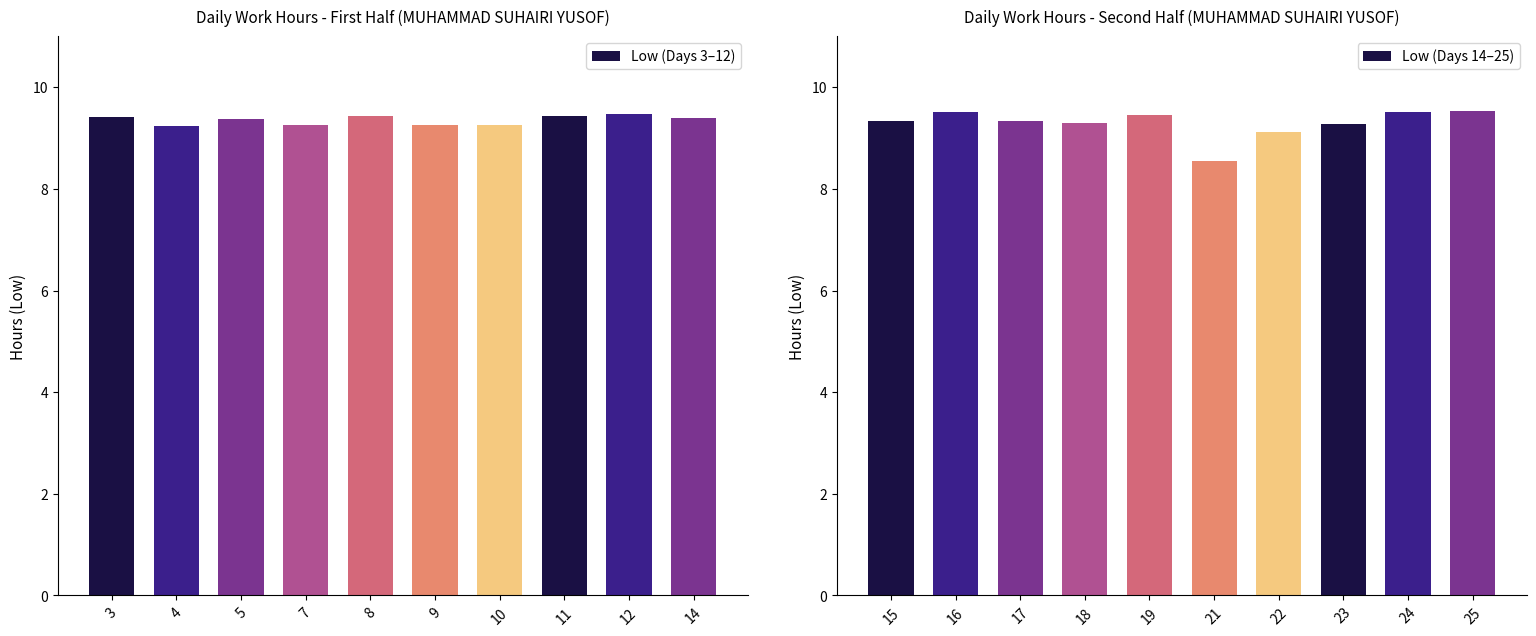

What value does the Low (Days 3–12) series have at 9?

9.3